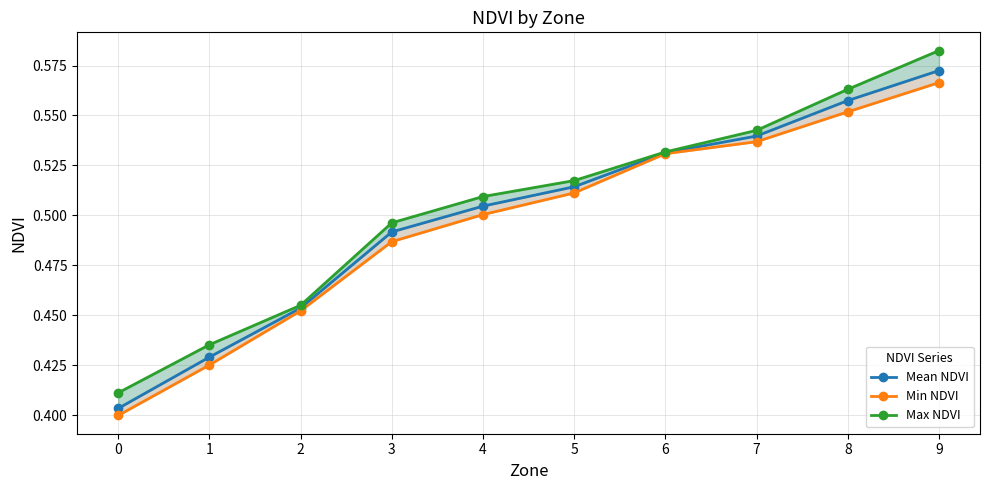

Reading left to right, transcribe all the data shown in this chart.

Mean NDVI: 0.4	0.4	0.5	0.5	0.5	0.5	0.5	0.5	0.6	0.6
Min NDVI: 0.4	0.4	0.5	0.5	0.5	0.5	0.5	0.5	0.6	0.6
Max NDVI: 0.4	0.4	0.5	0.5	0.5	0.5	0.5	0.5	0.6	0.6